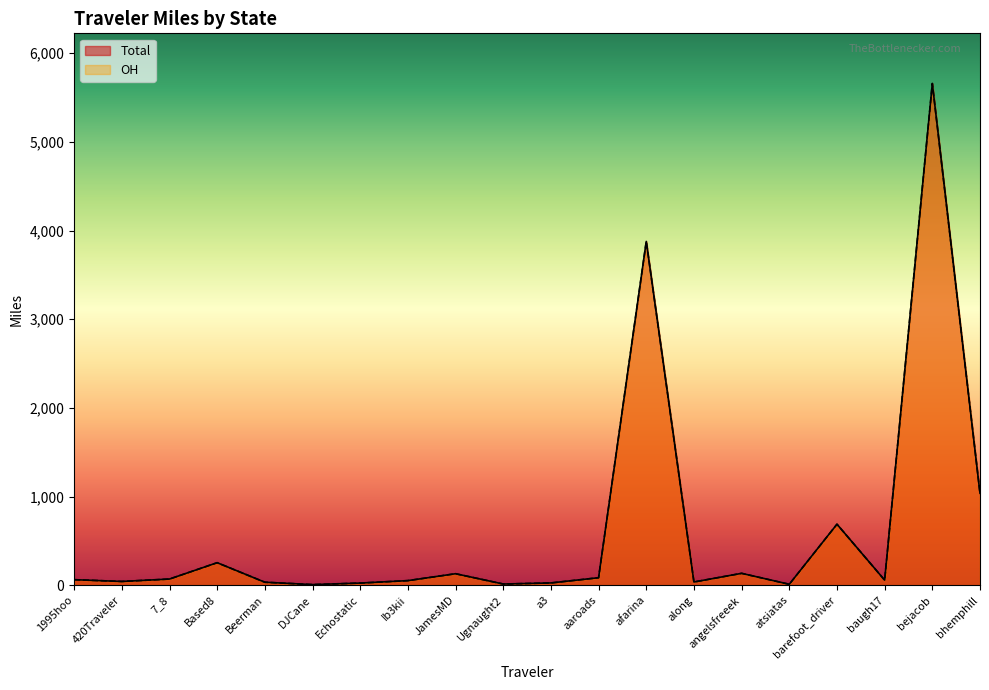

What is the average value of the Total series?

614.5